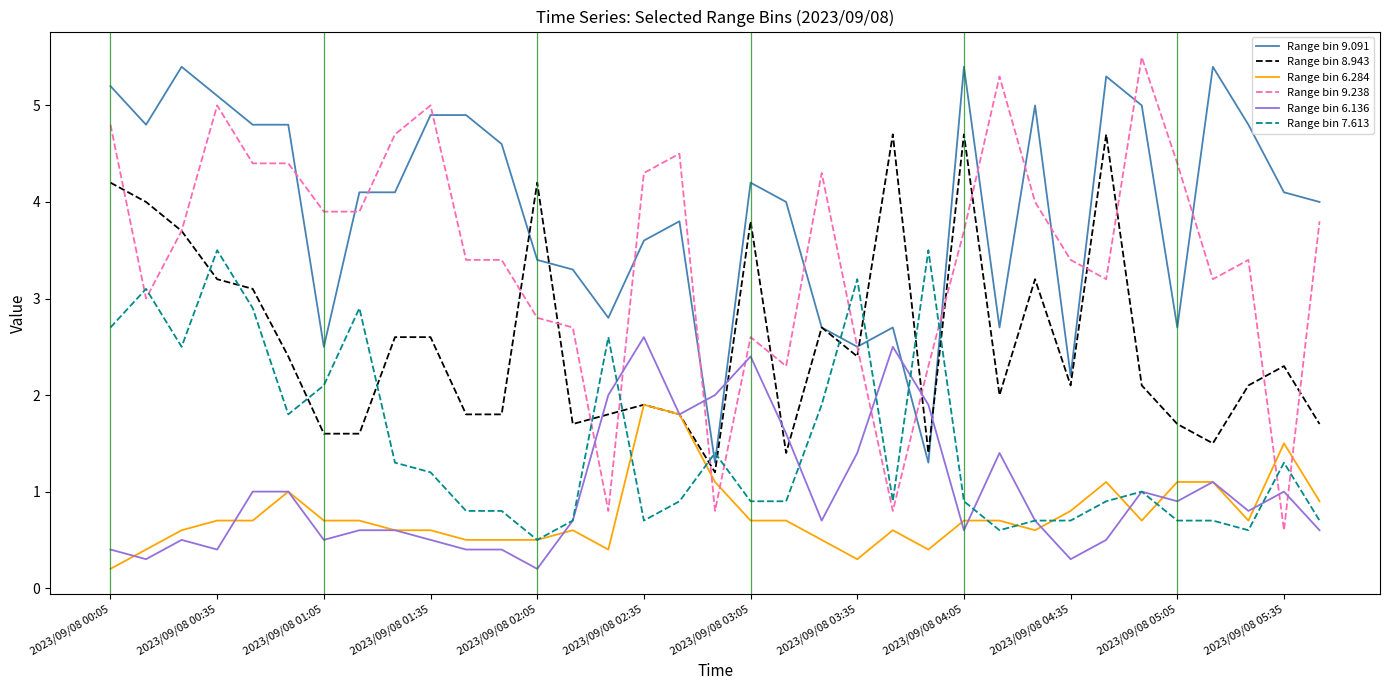

Which series has the largest total across all categories?

Range bin 9.091